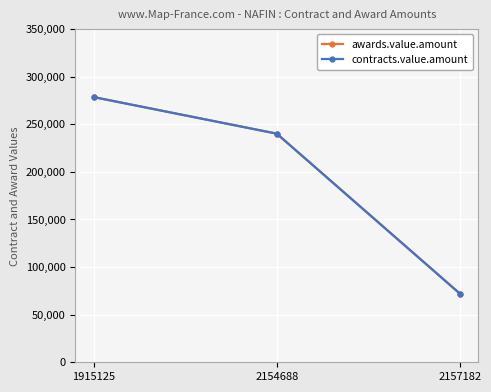

Which category has the lowest value across all series?

2157182